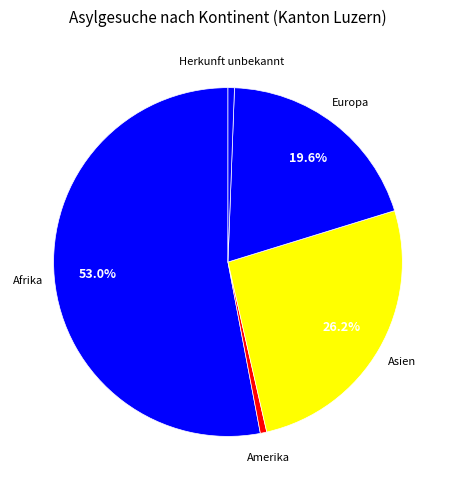

How much of the chart is everything except Europa?

80.4%